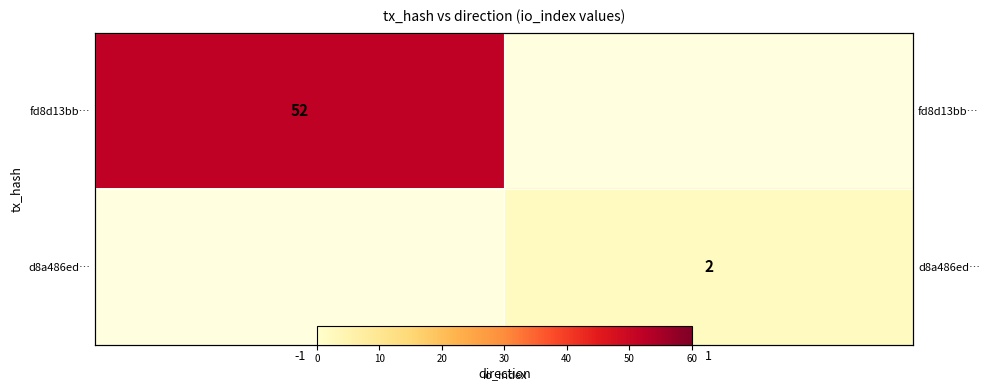

Which category has the highest value across all series?

-1